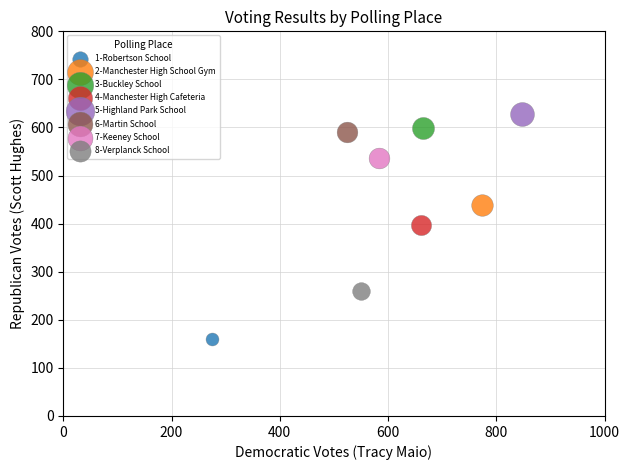

Which series contains the highest Y value?

5-Highland Park School